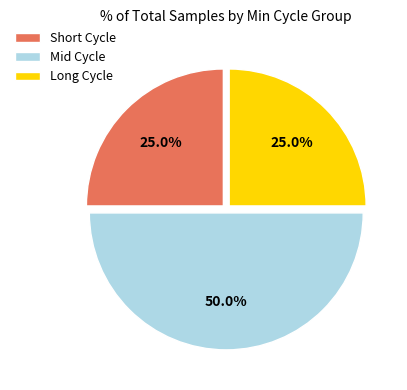

Which category has the biggest portion of the pie?

Mid Cycle